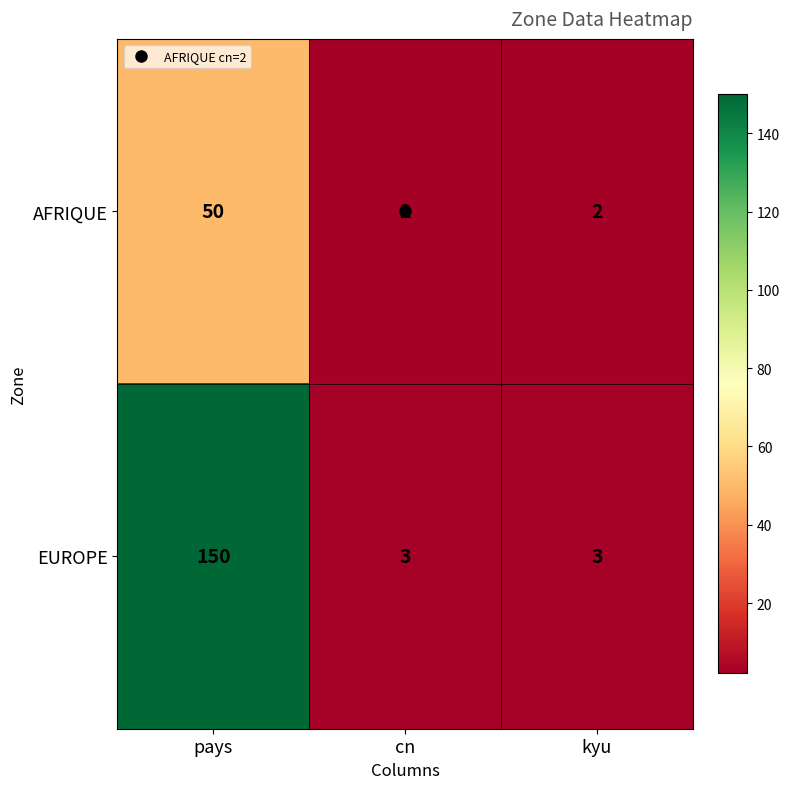

What is the approximate value of AFRIQUE at pays?

50